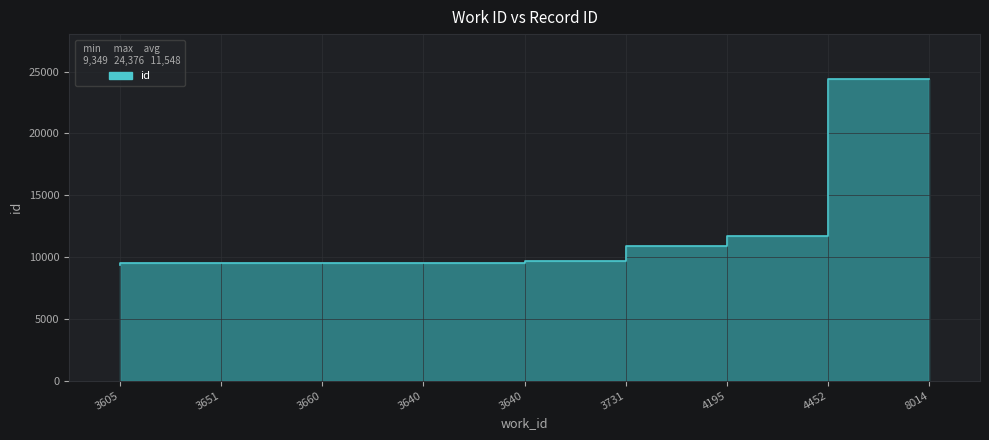

The chart shows a value of 5447 at 3731. True or false?

False